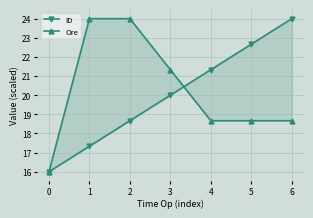

The value of Ore at 6 is 8.3. True or false?

False